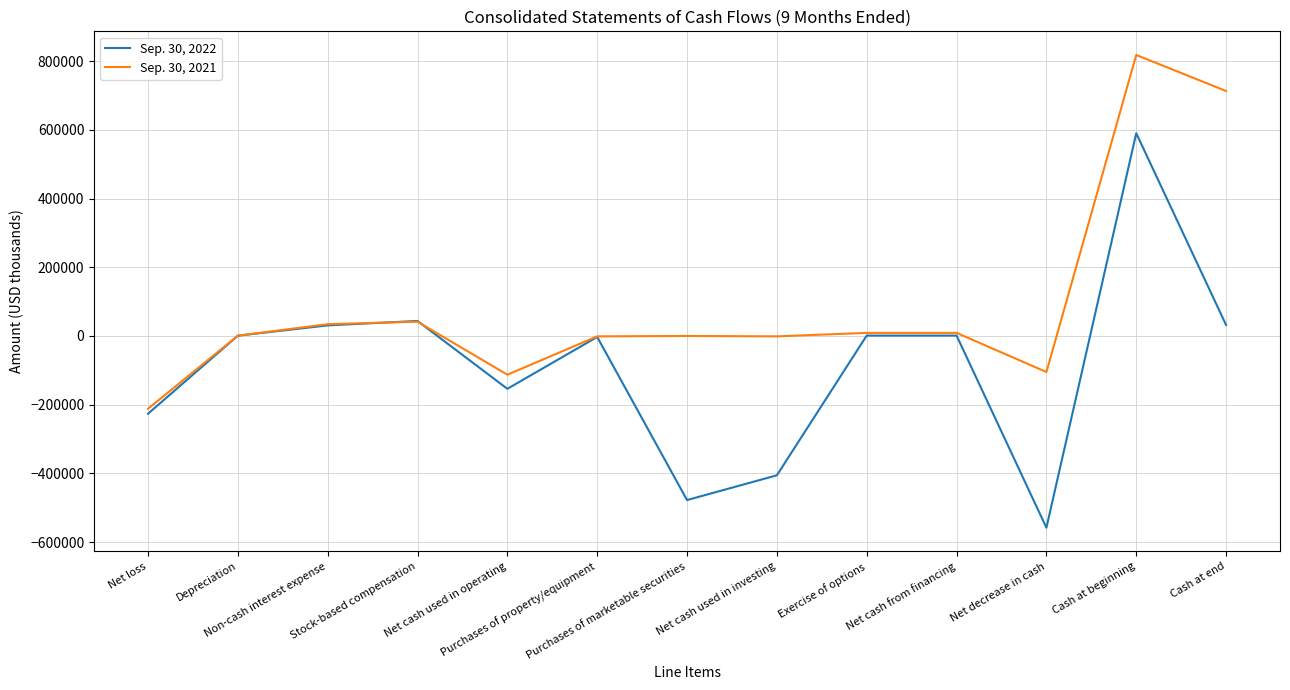

True or false: Sep. 30, 2022 has a value of 296250 at Cash at beginning.

False